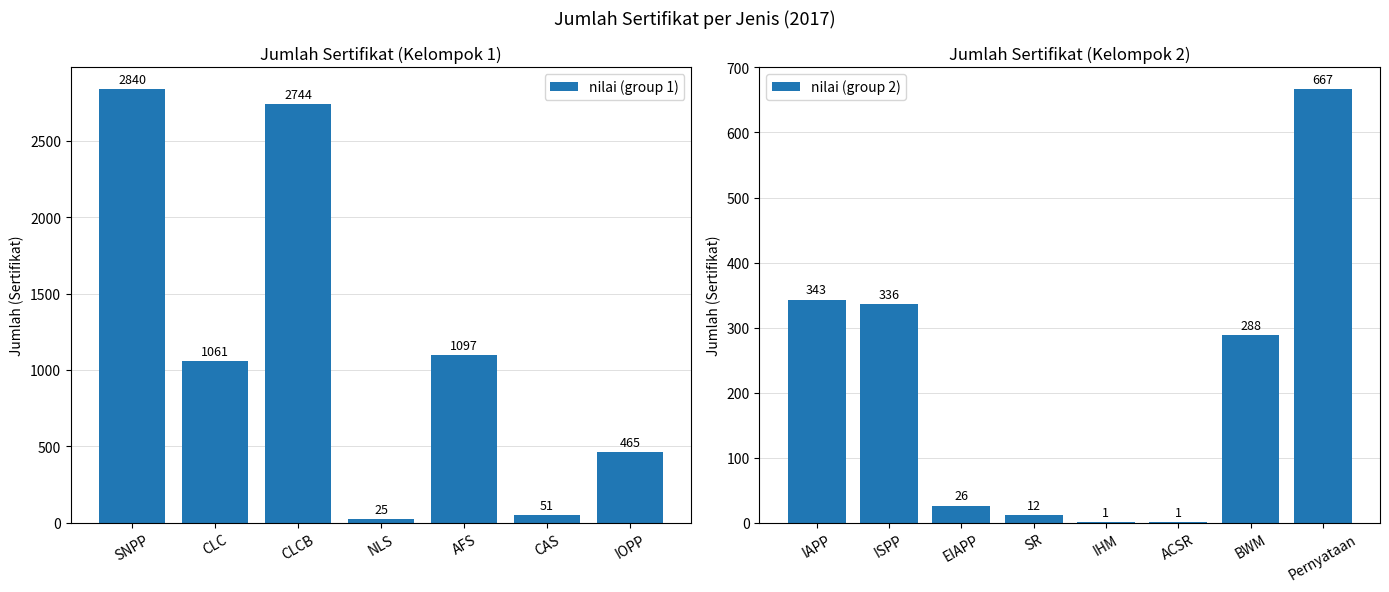

Between ISPP and BWM, which is larger?

ISPP